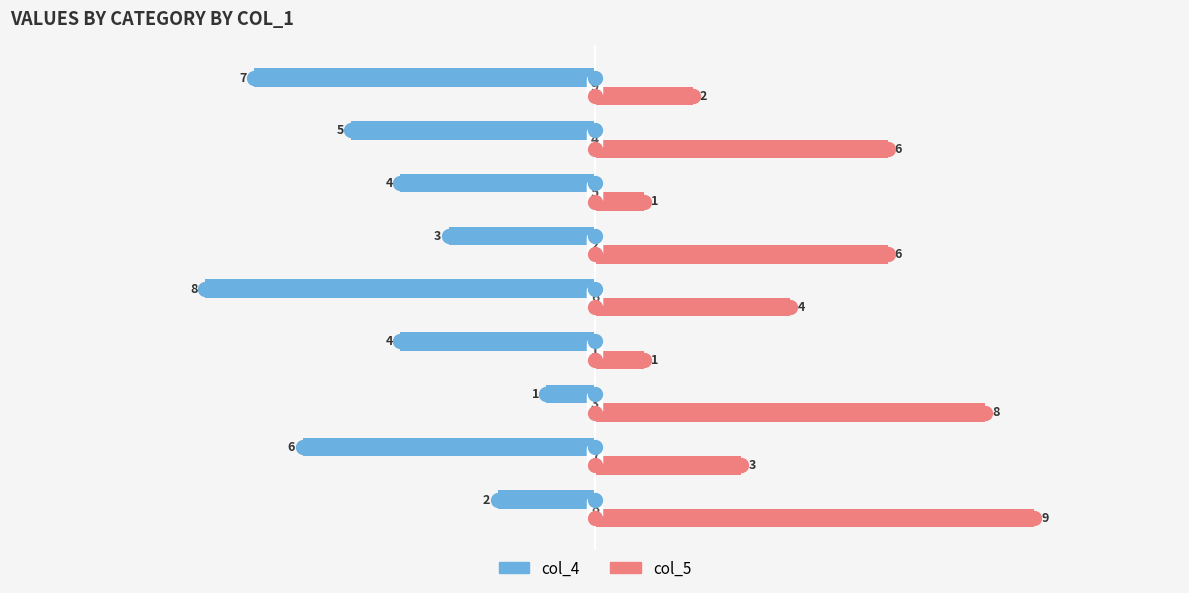

What is the difference between the maximum and minimum values in the col_5 series?

8